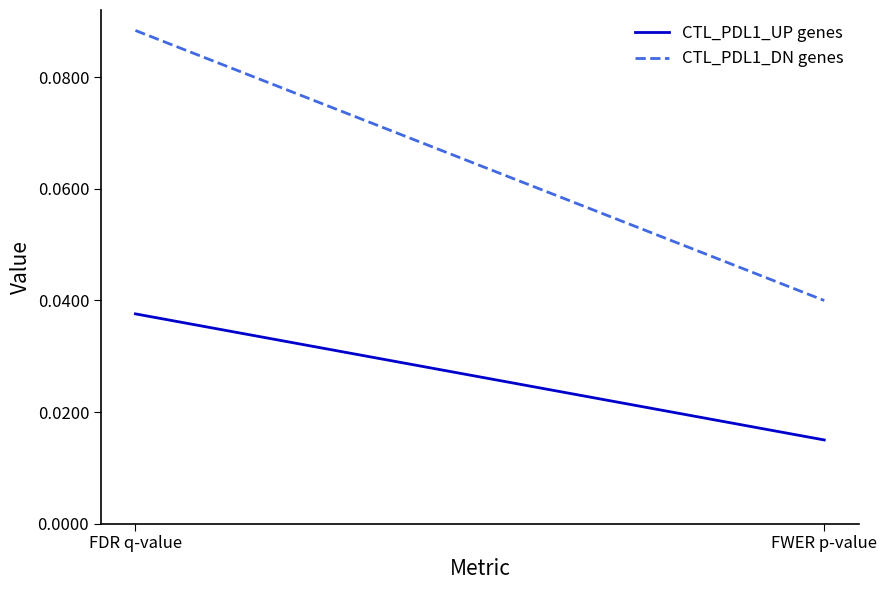

How many distinct data groups are displayed?

2